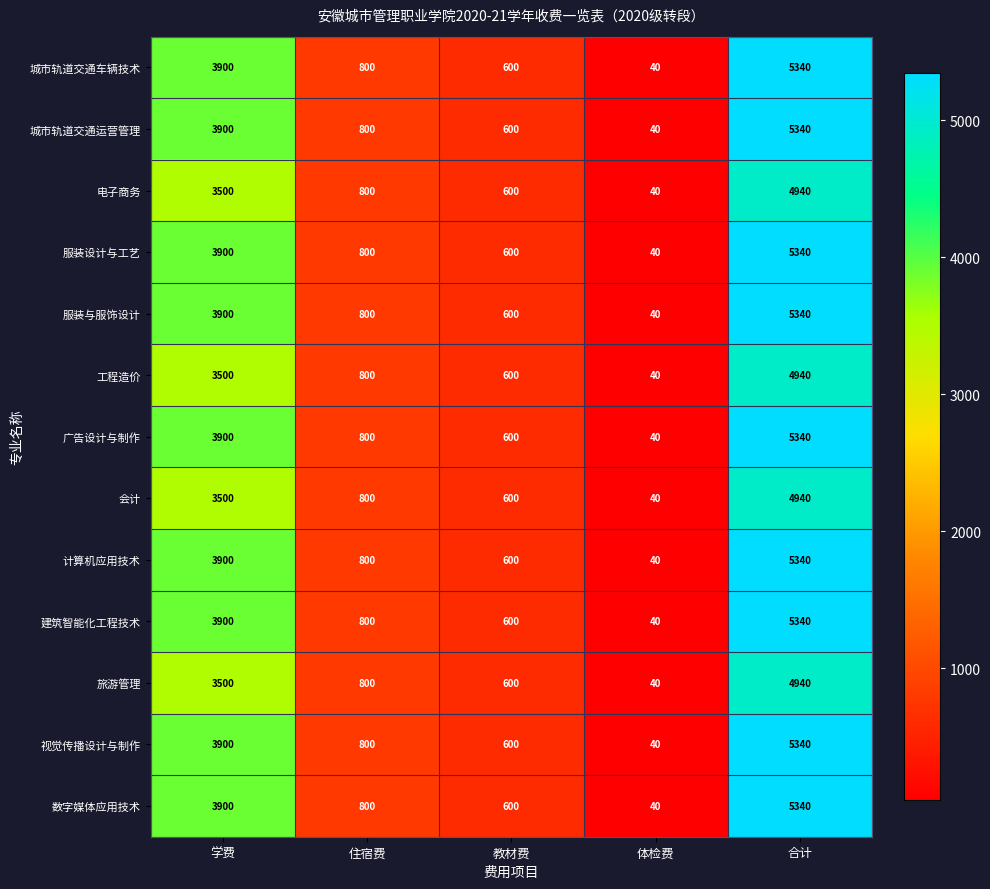

Count the number of categories in the chart.

5